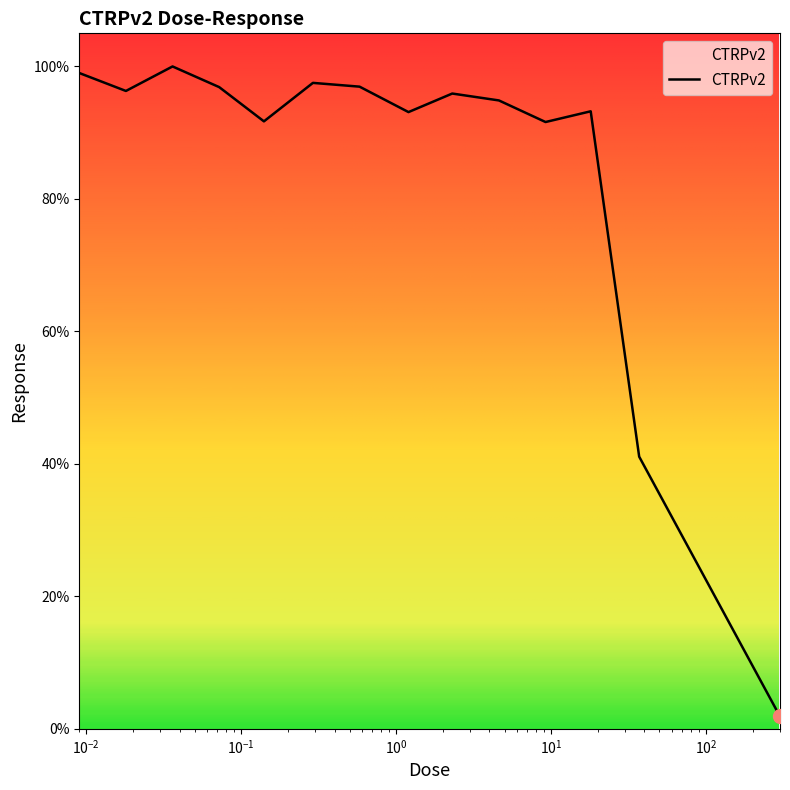

What is the maximum value shown in the chart?

100.0